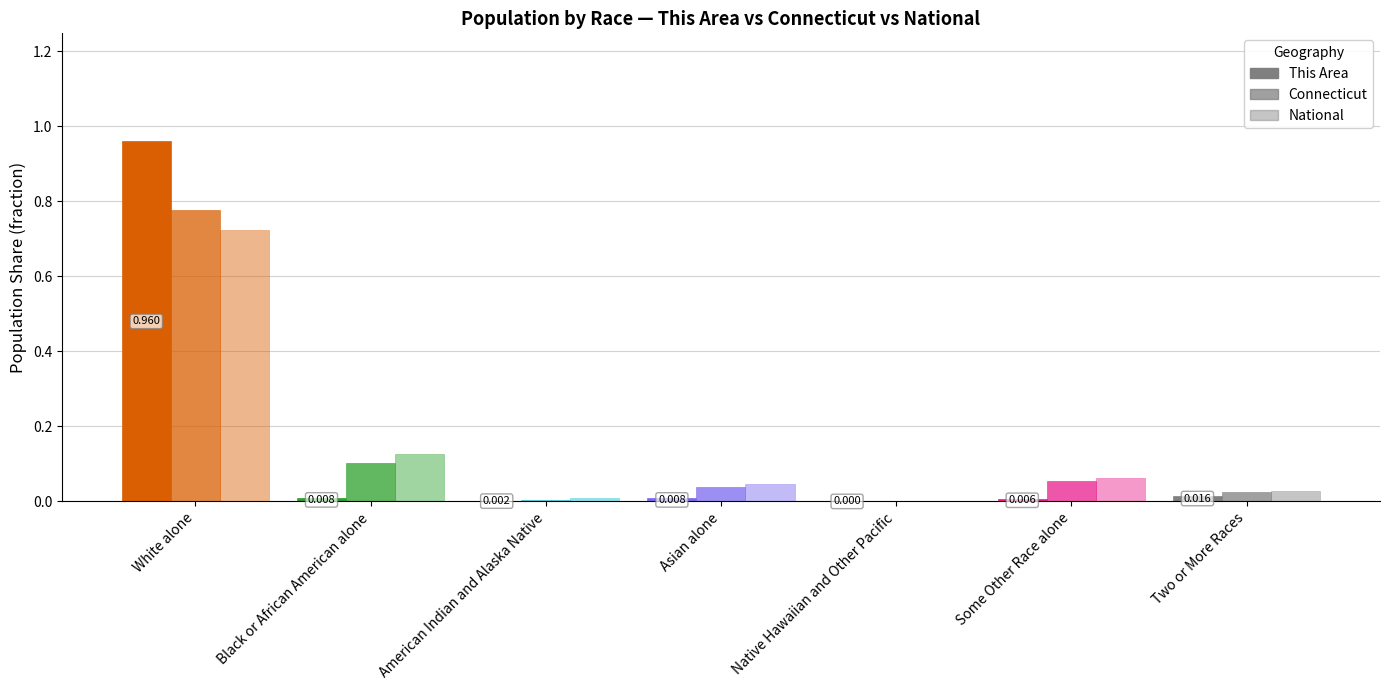

What is the sum of all National values?

1.0